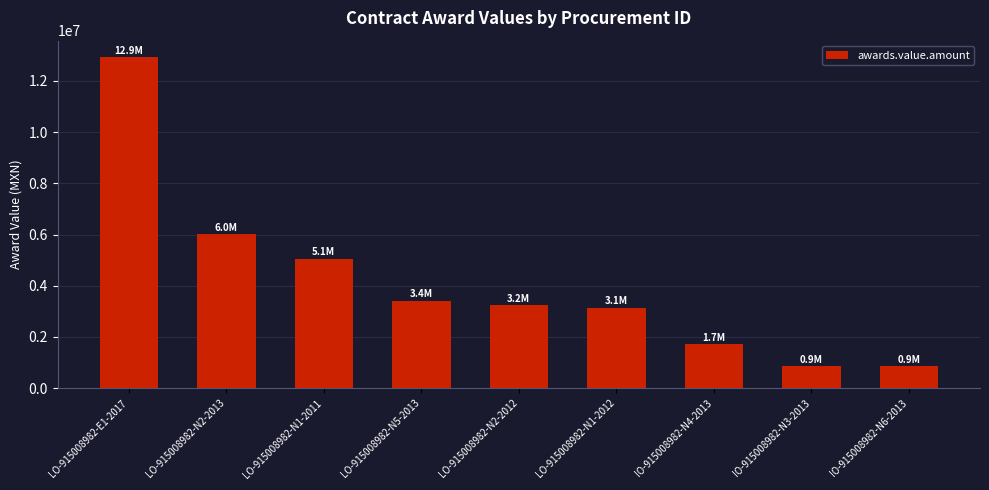

What is the ratio of the value at IO-915008982-N6-2013 to the value at LO-915008982-N1-2012?

0.3